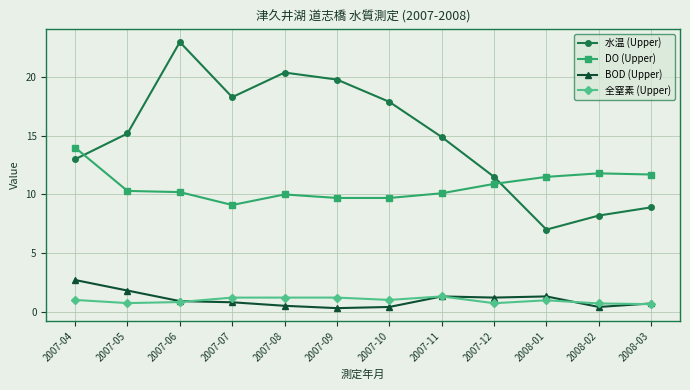

True or false: DO (Upper) has a value of 14.0 at 2007-04.

True